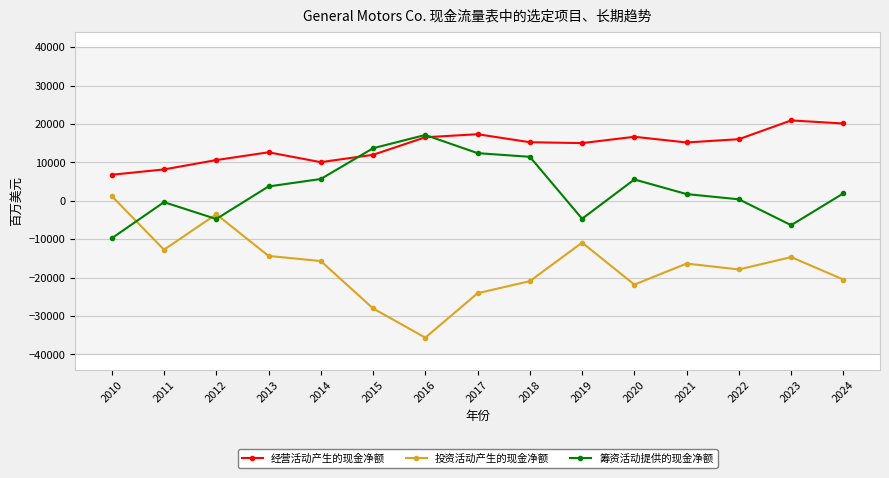

Which series has the widest spread of values?

投资活动产生的现金净额